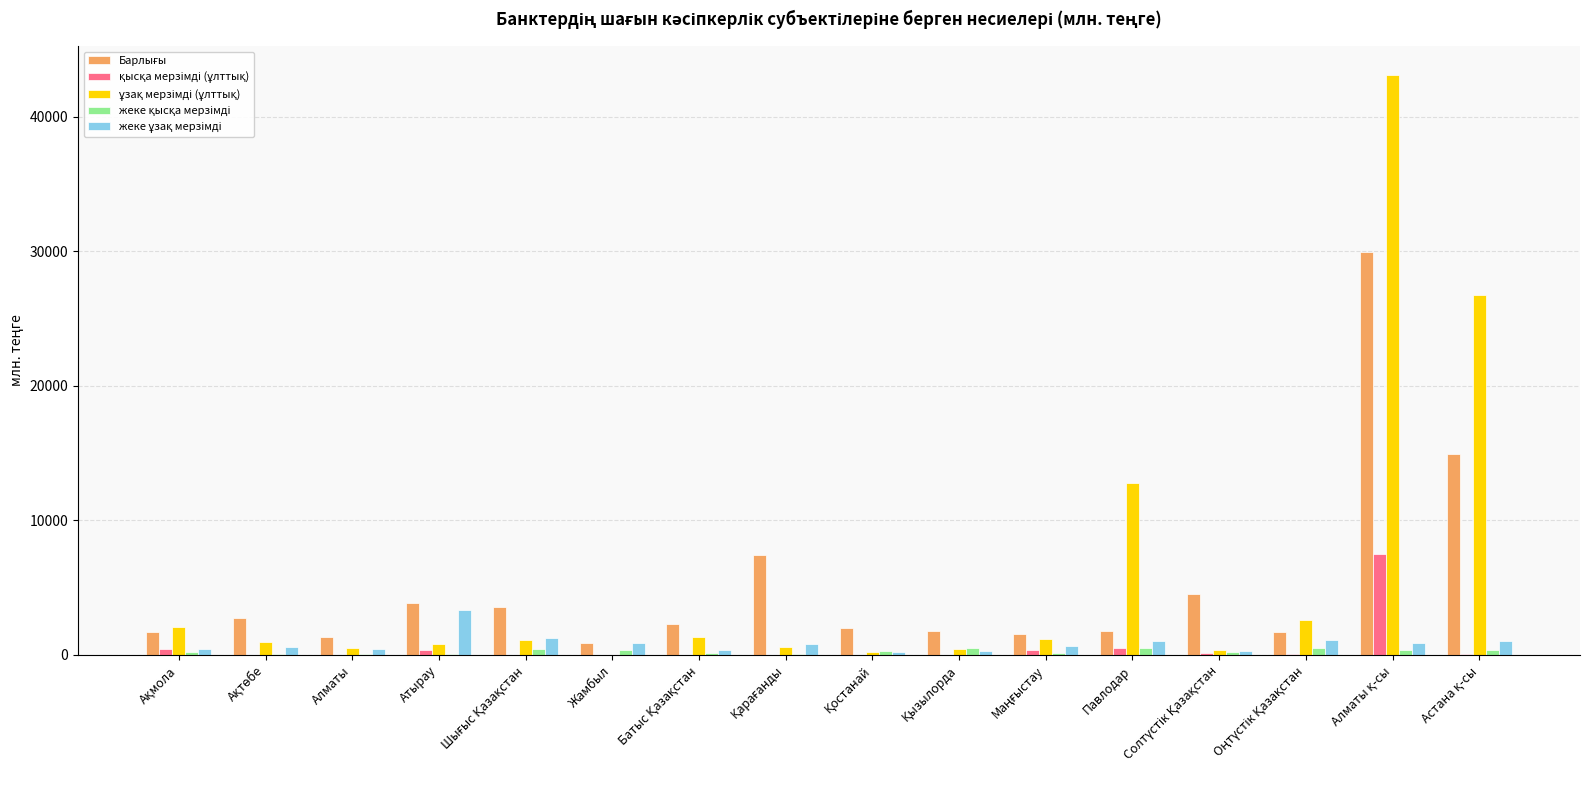

Are the bars horizontal?

No